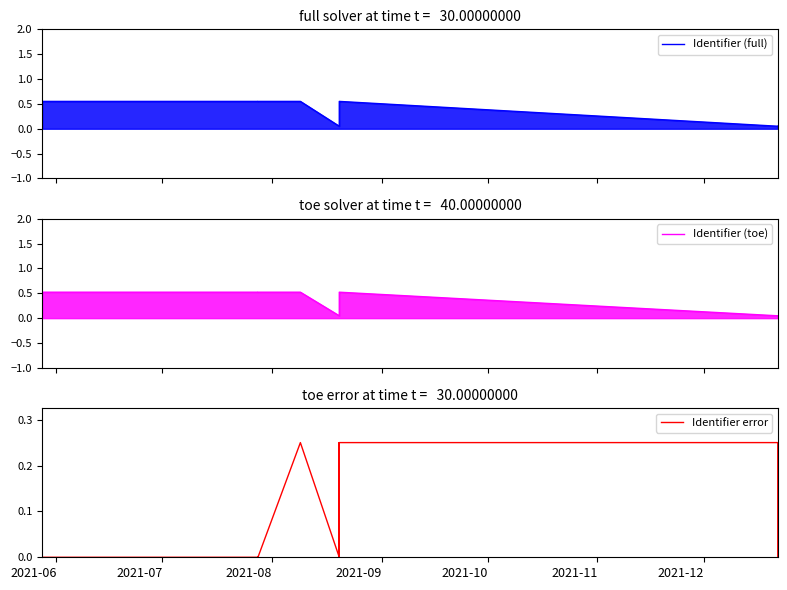

Is the value of Identifier (full) at 11 greater than the value of Identifier (toe) at 2021-07?

Yes